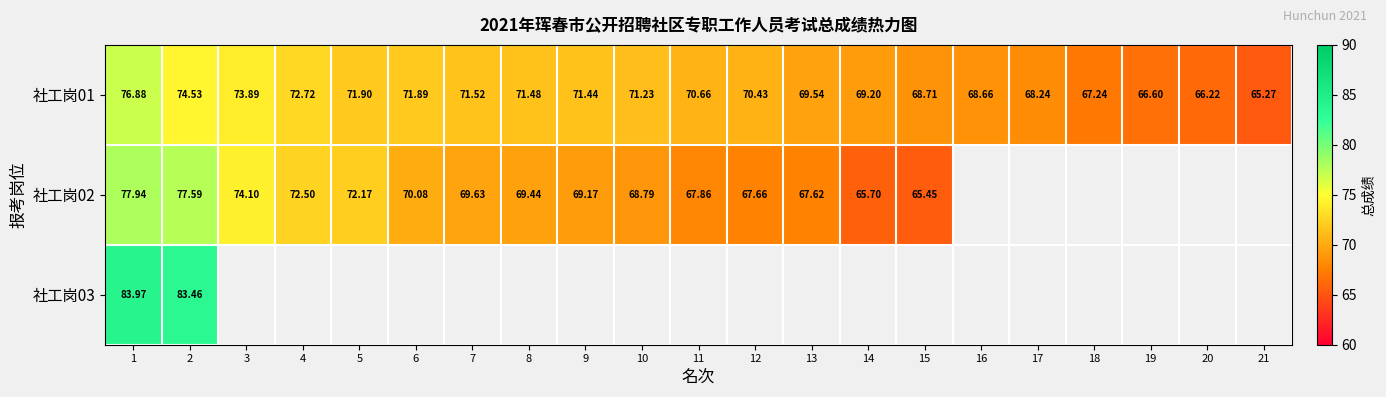

At which label is 社工岗02 closest to 71?

6